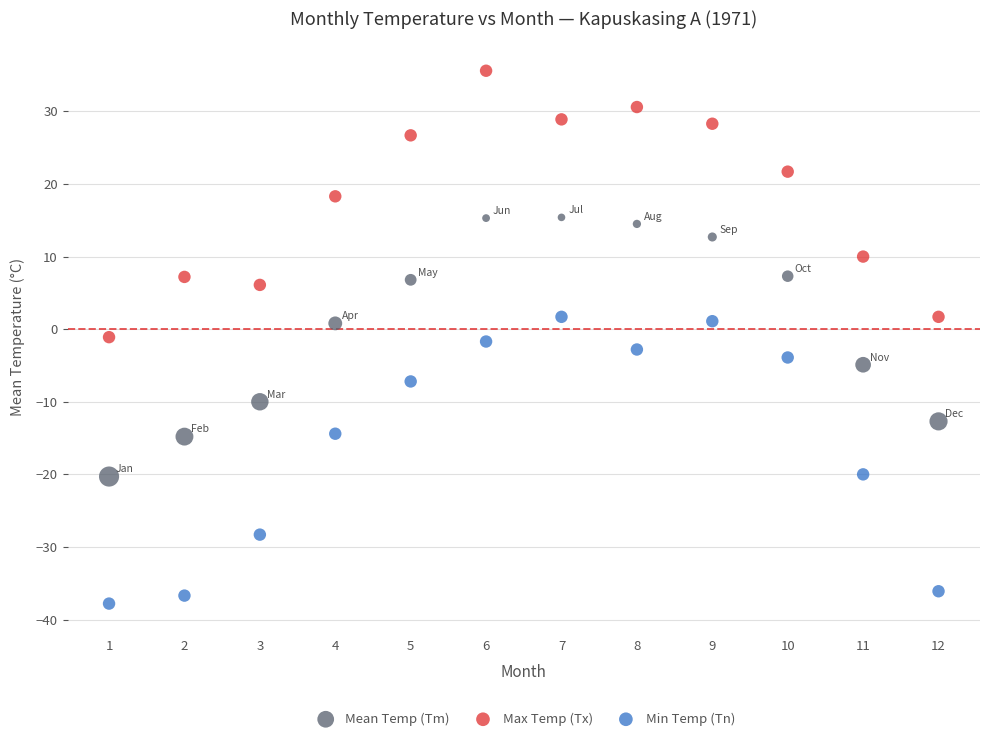

Across all data points, what is the range of Y values (max minus min)?

73.4